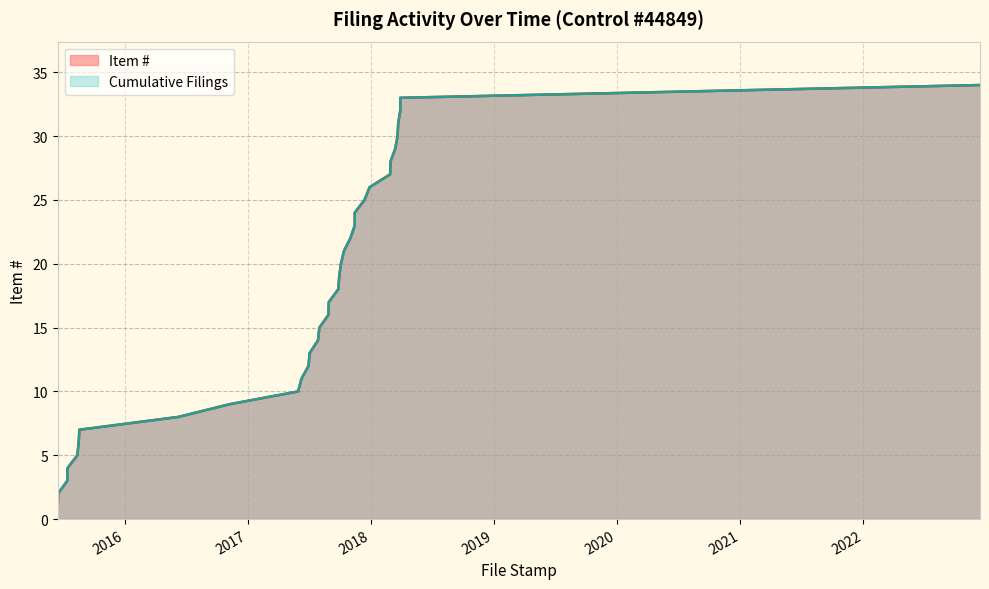

What are all the series names shown in the legend?

Item #, Cumulative Filings